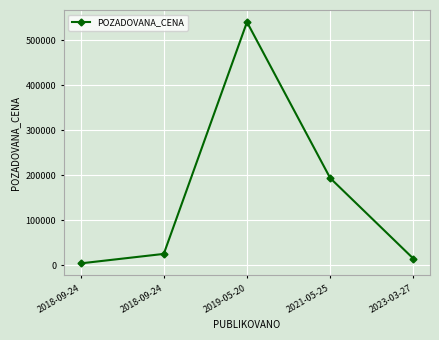

How many data points are less than 25000?

2